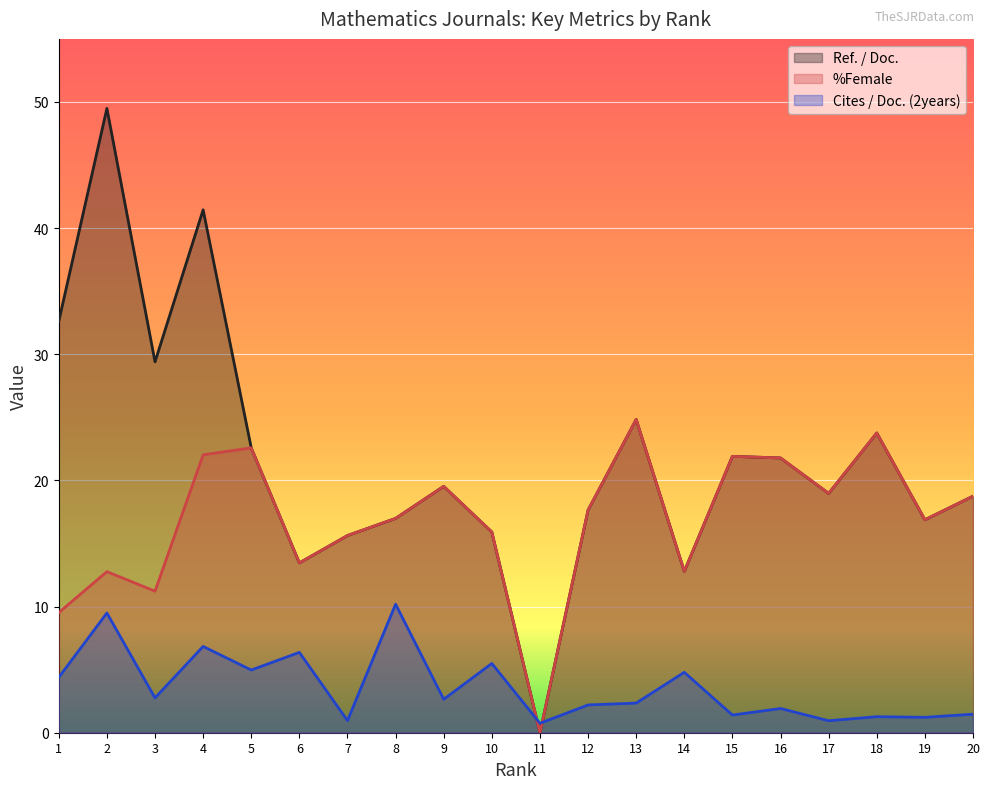

Reading left to right, what are all the values shown in this chart?

Ref. / Doc.: 1=32.6	2=49.5	3=29.4	4=41.5	5=22.6	6=13.5	7=15.6	8=17.0	9=19.5	10=15.9	11=0.0	12=17.6	13=24.8	14=12.8	15=21.9	16=21.8	17=19.0	18=23.8	19=16.9	20=18.8
%Female: 1=9.5	2=12.8	3=11.2	4=22.0	5=22.6	6=13.5	7=15.6	8=17.0	9=19.5	10=15.9	11=0.0	12=17.6	13=24.8	14=12.8	15=21.9	16=21.8	17=19.0	18=23.8	19=16.9	20=18.8
Cites / Doc. (2years): 1=4.4	2=9.5	3=2.8	4=6.8	5=5.0	6=6.4	7=1.0	8=10.2	9=2.6	10=5.5	11=0.8	12=2.2	13=2.4	14=4.8	15=1.4	16=1.9	17=0.9	18=1.3	19=1.2	20=1.5